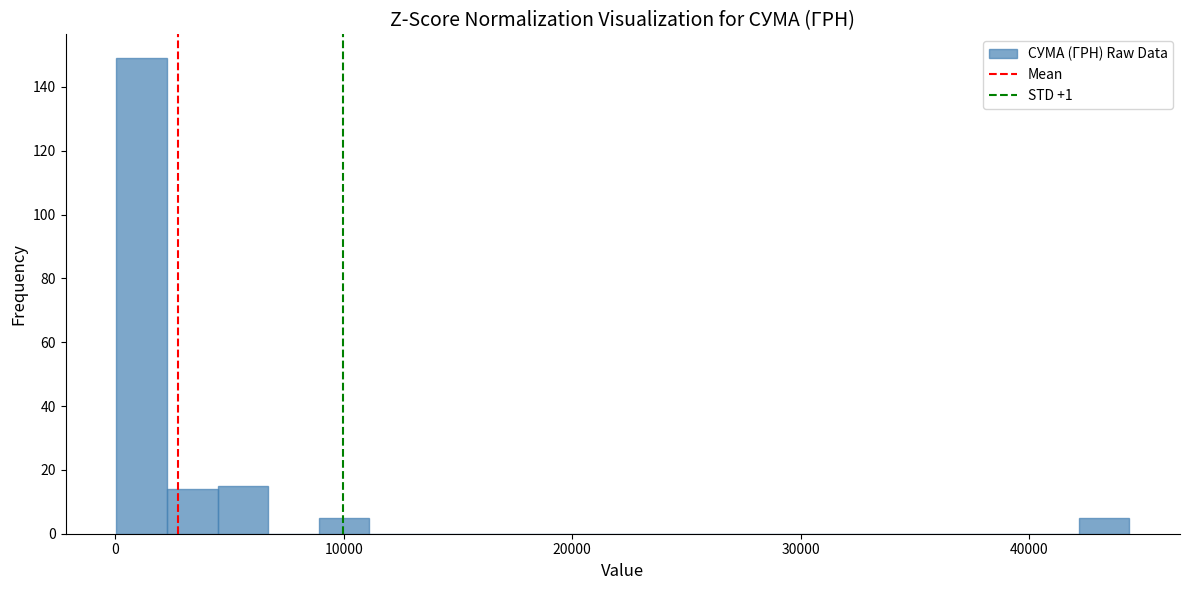

Around what value on the x-axis is the tallest bar? Give the approximate position of its centre, as read against the axis.

1000